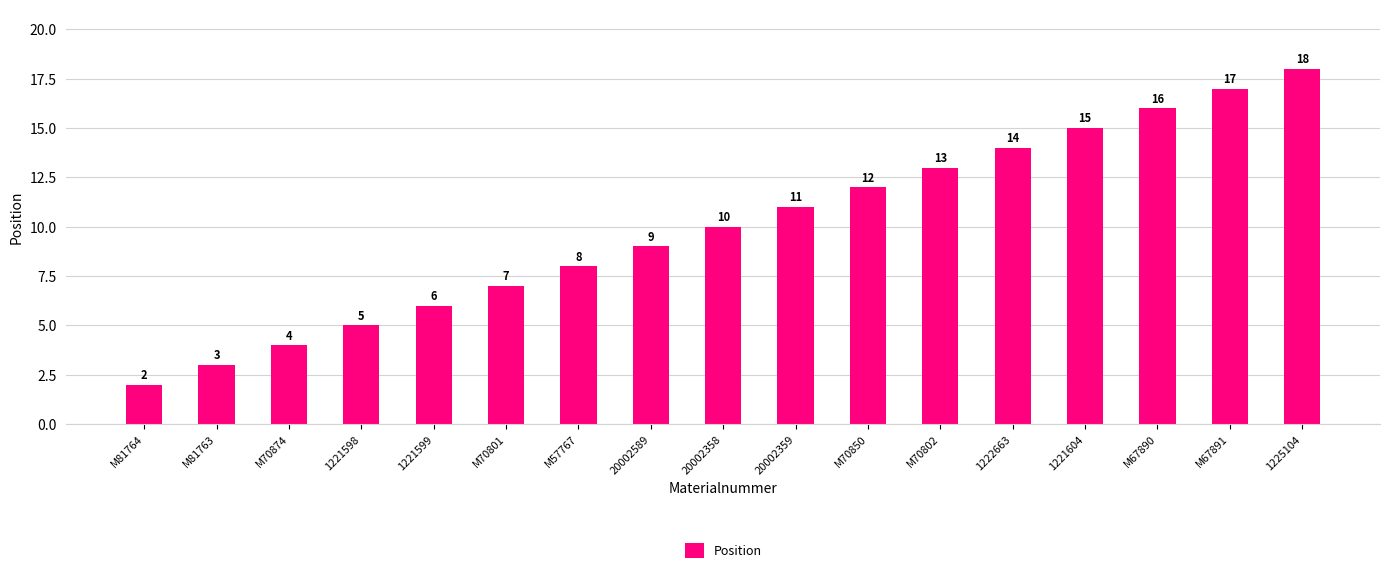

Rank the categories by value from highest to lowest.

1225104, M67891, M67890, 1221604, 1222663, M70802, M70850, 20002359, 20002358, 20002589, M57767, M70801, 1221599, 1221598, M70874, M81763, M81764